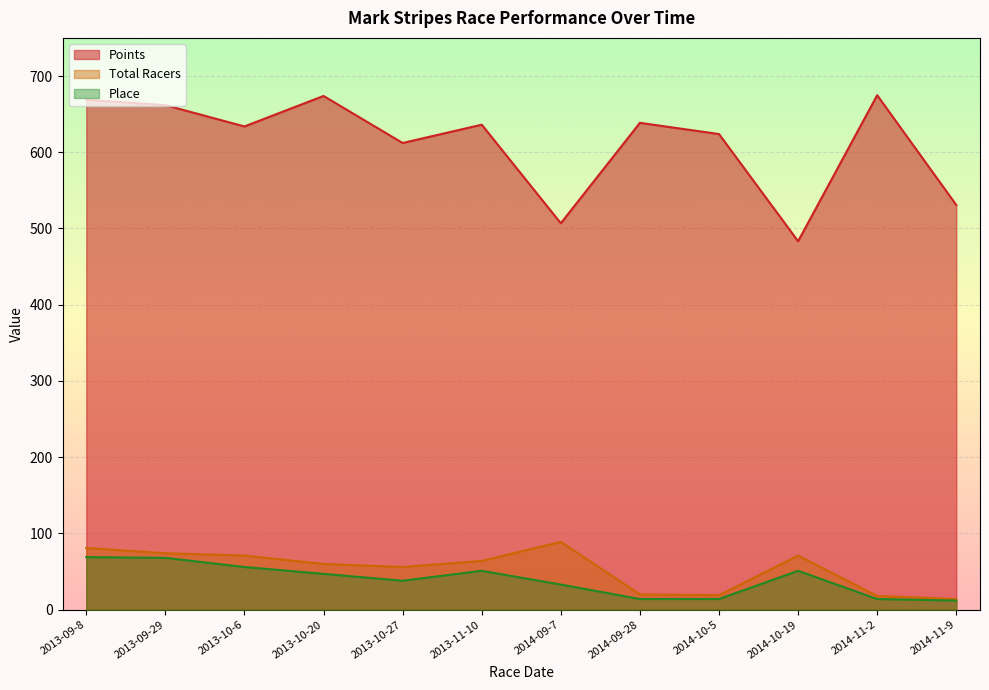

Which series has the largest total across all categories?

Points